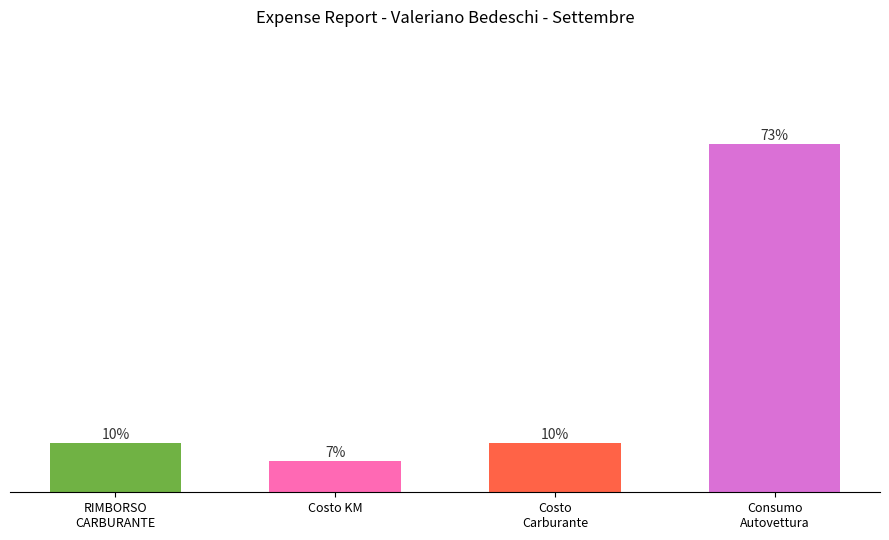

What is the label of the 1st bar from the right?

Consumo
Autovettura